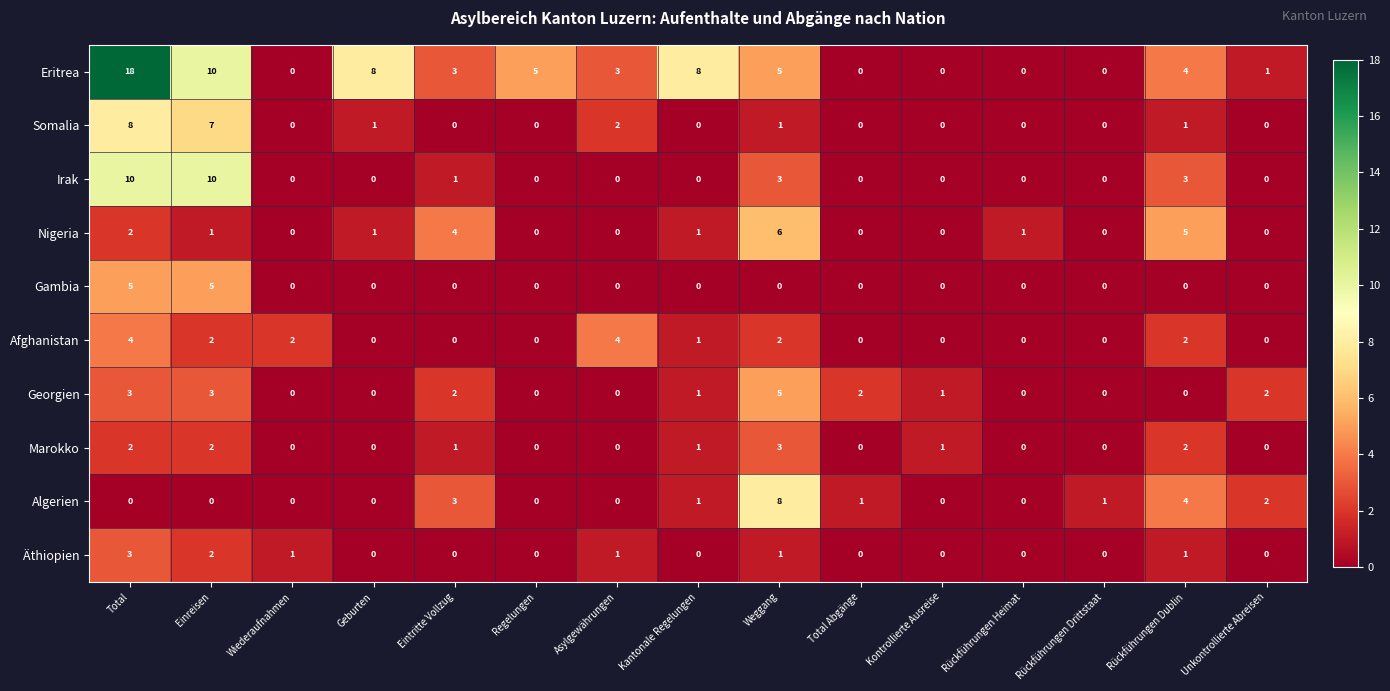

Which series has the largest total across all categories?

Eritrea